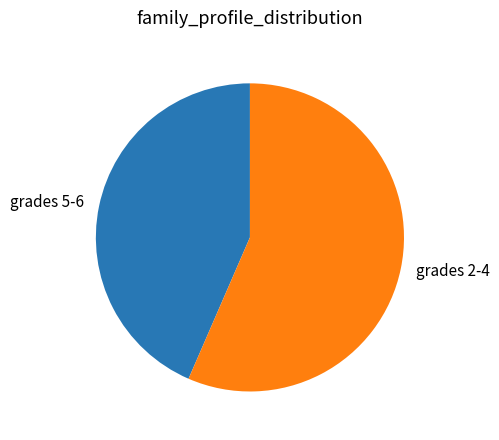

Rank the categories by value from highest to lowest.

grades 2-4, grades 5-6